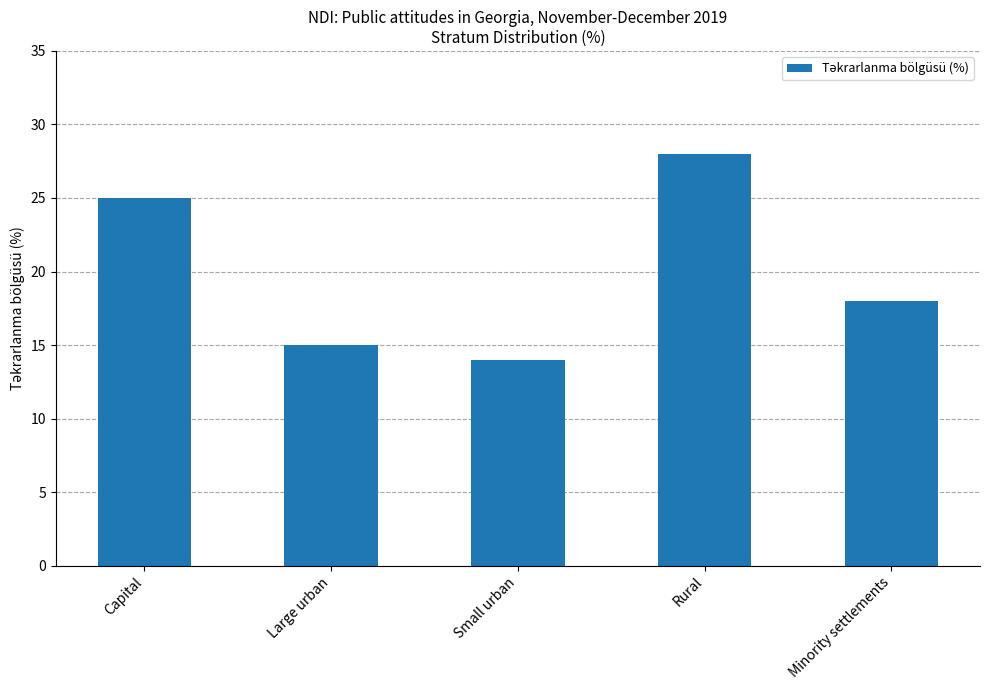

True or false: the data shows 14 at Small urban.

True